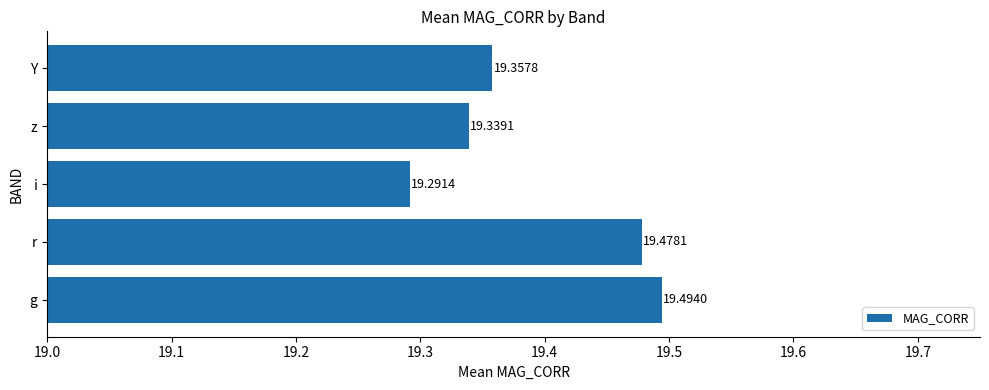

What is the greatest value displayed?

19.5